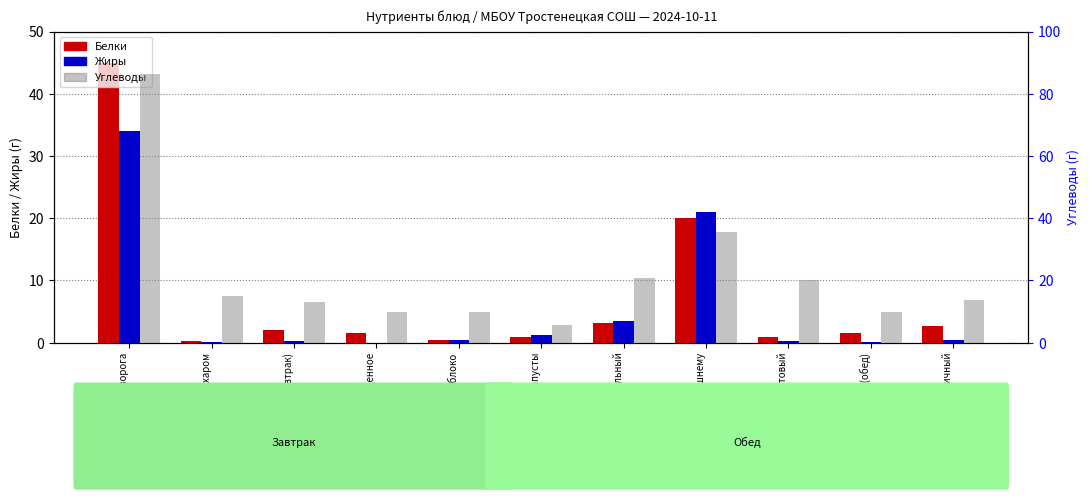

Which series has the largest range (max minus min)?

Углеводы